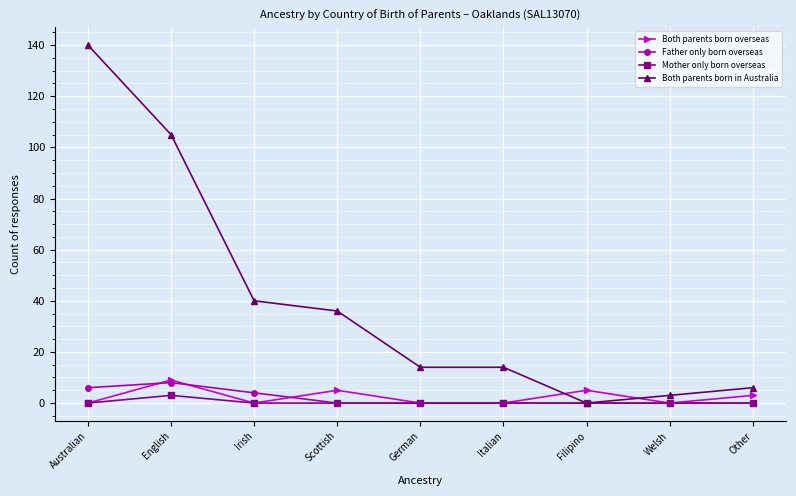

Which series has the largest total across all categories?

Both parents born in Australia